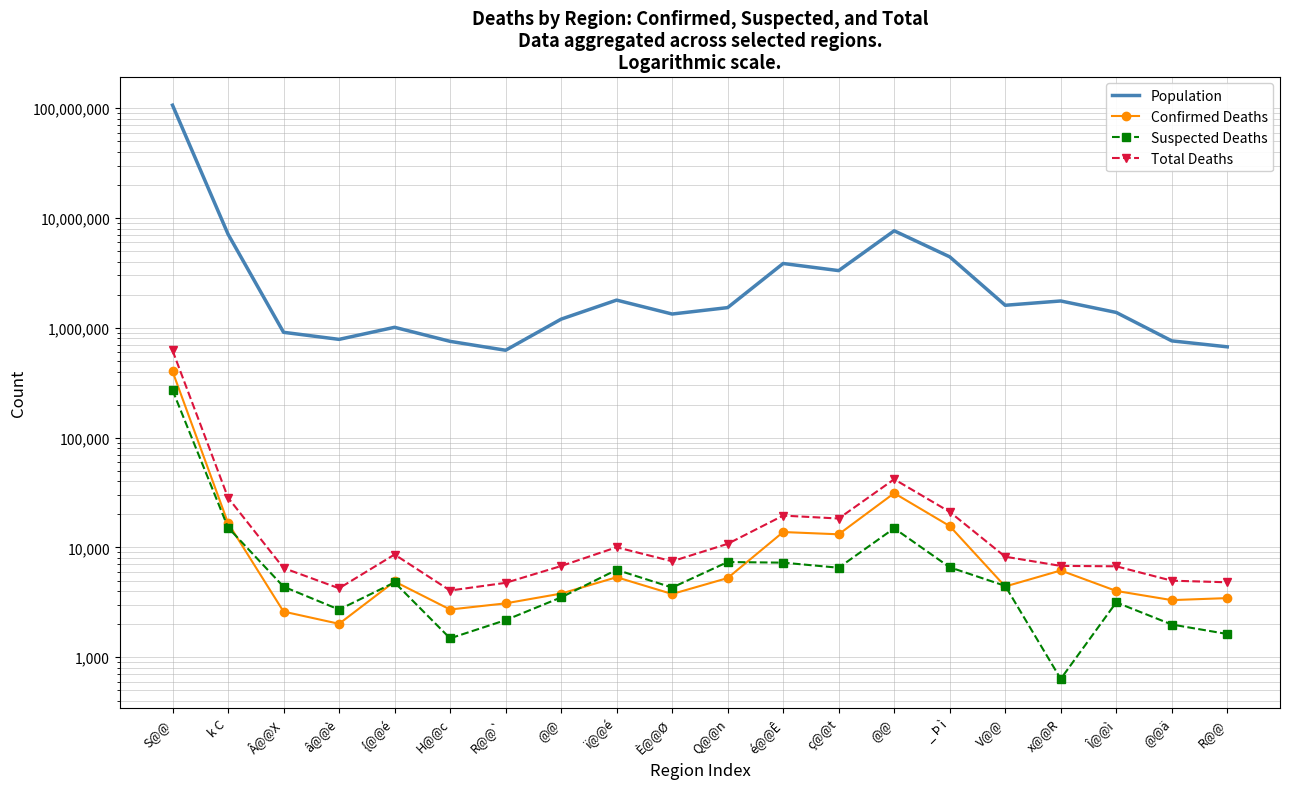

Between R@@` and @@, which series saw the biggest shift?

Population